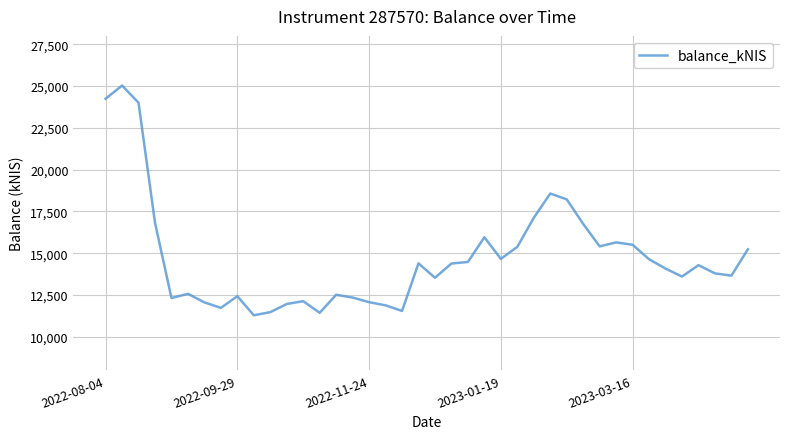

What is the difference between the maximum and minimum values?

13742.1